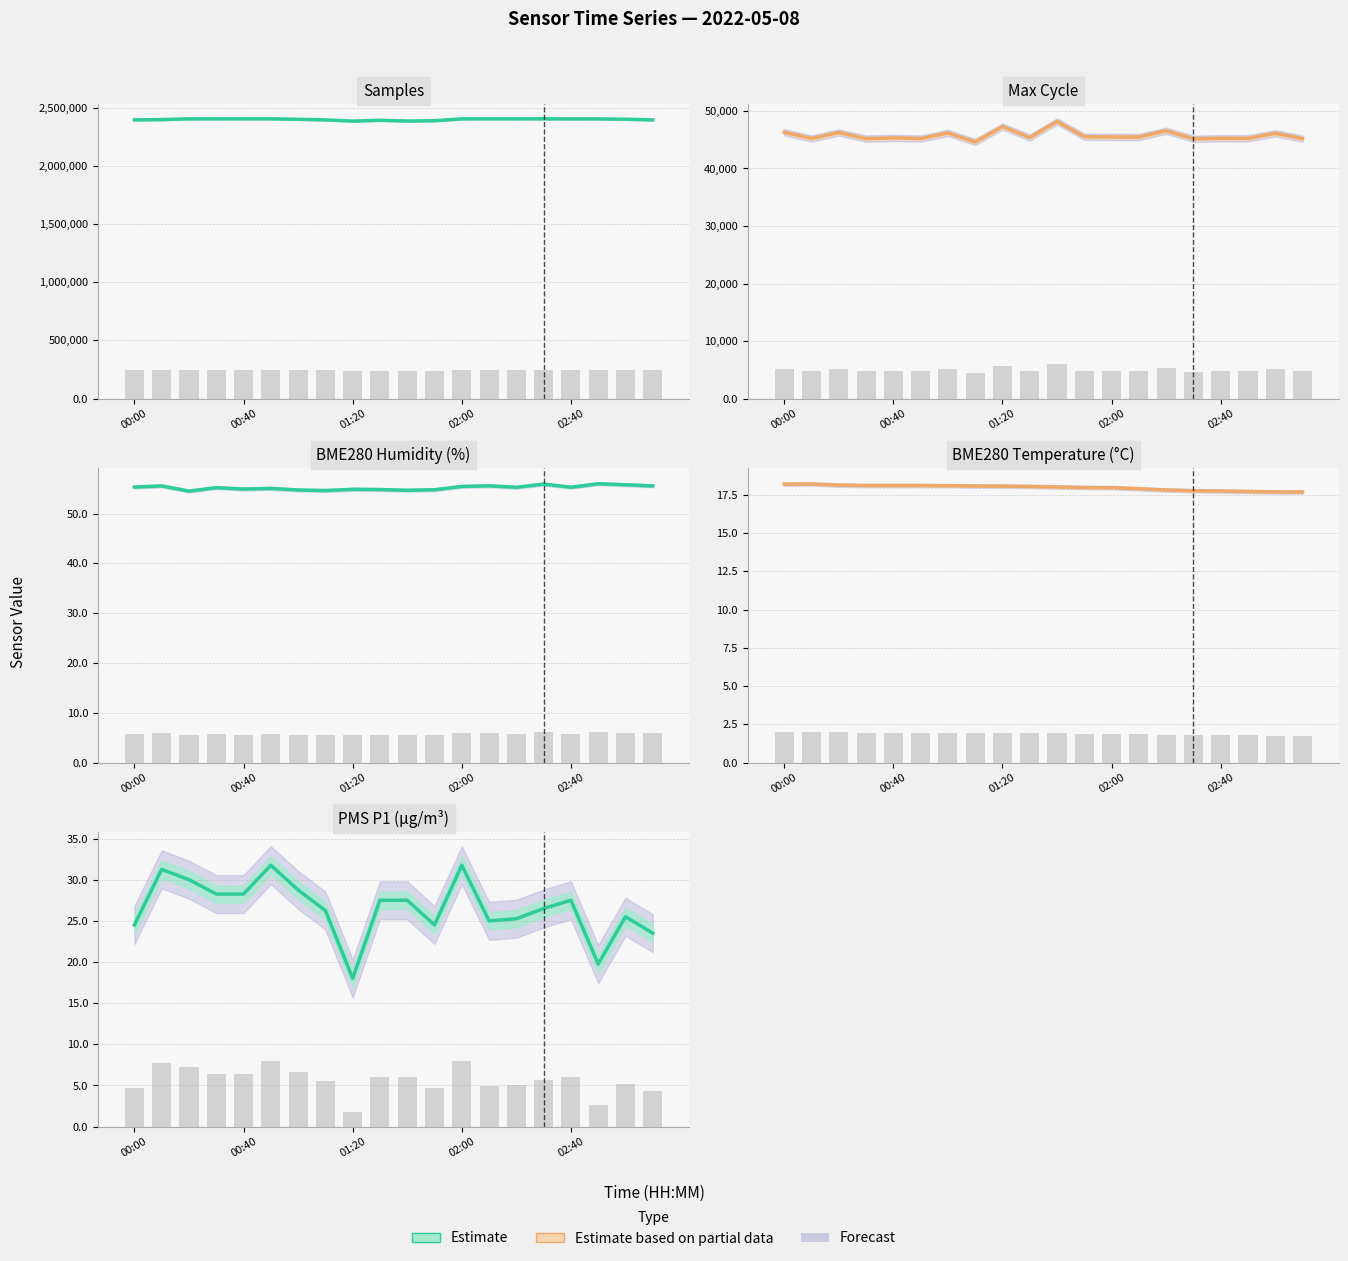

What is the total value across all series at 01:20?

2430903.7